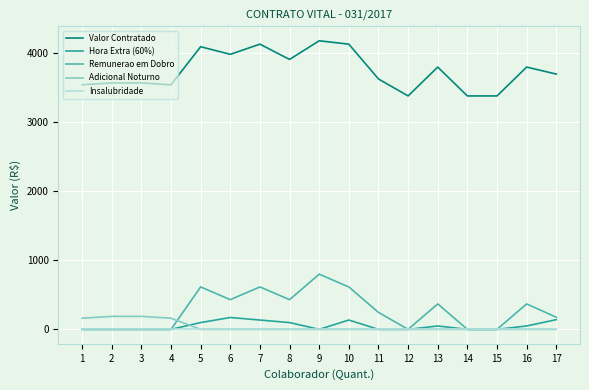

What is the sum of all Hora Extra (60%) values?

877.5